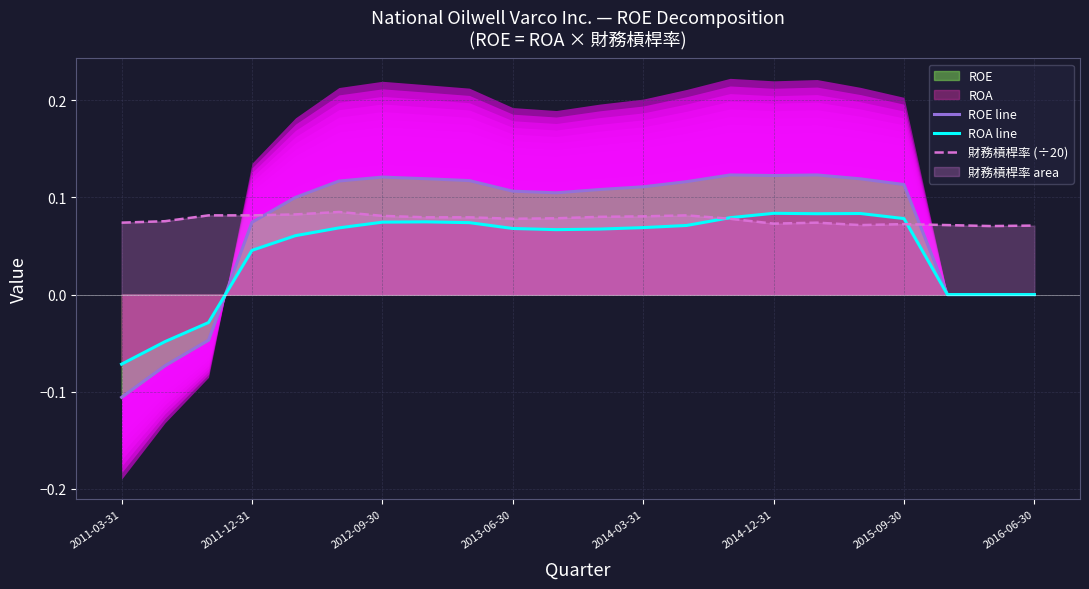

Count the number of categories in the chart.

22